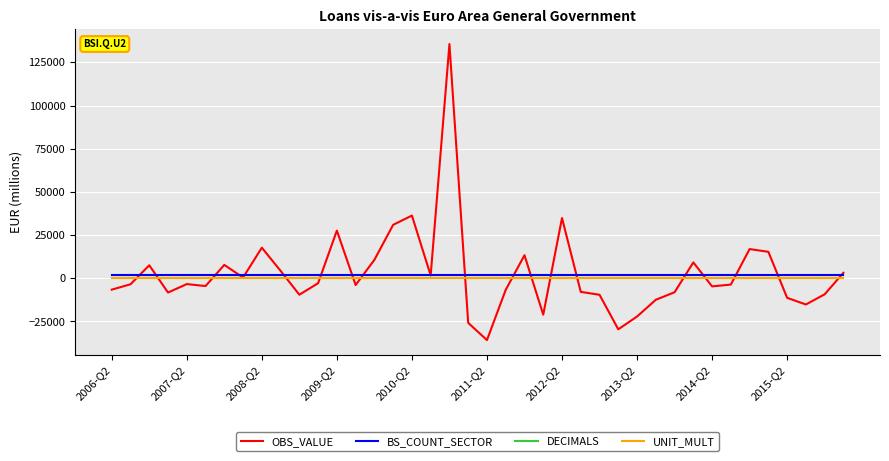

Which series has the largest range (max minus min)?

OBS_VALUE